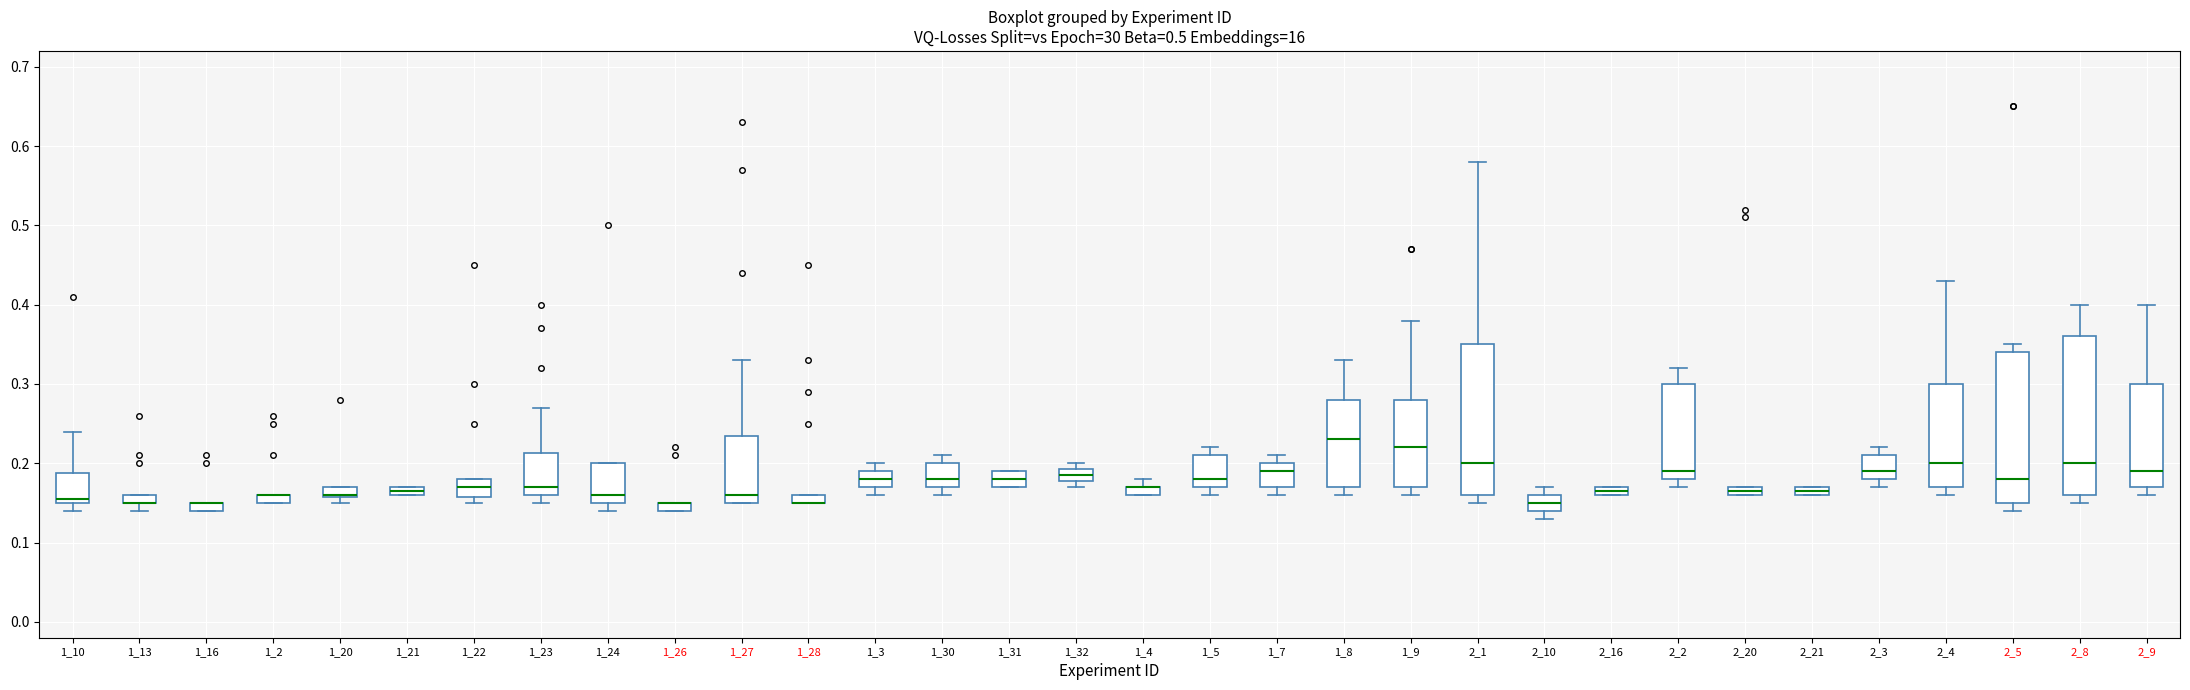

Where does the upper whisker of the box at x = 1_3 end on the y-axis? The values are not printed on the chart, so give them approximately, as read against the axis.

0.20